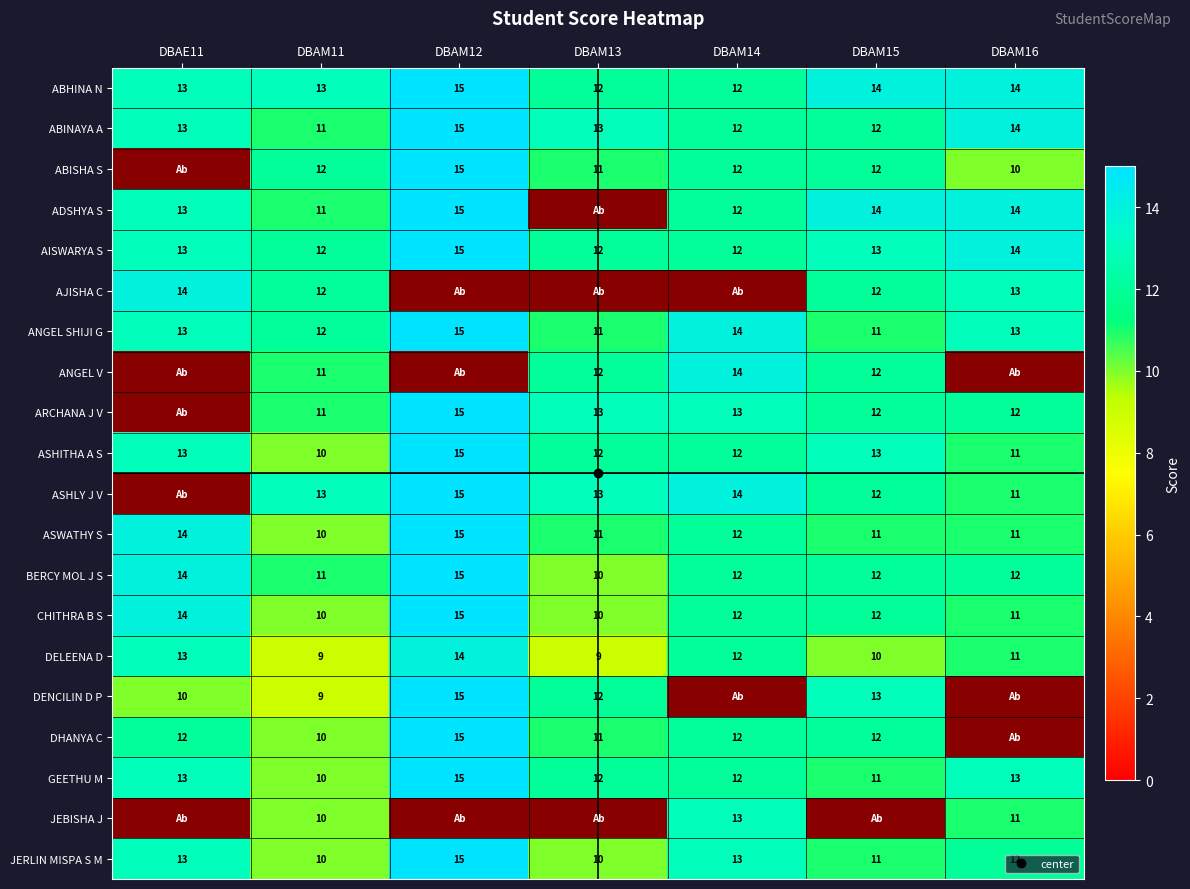

Where is BERCY MOL J S nearest to the value 12?

DBAM14